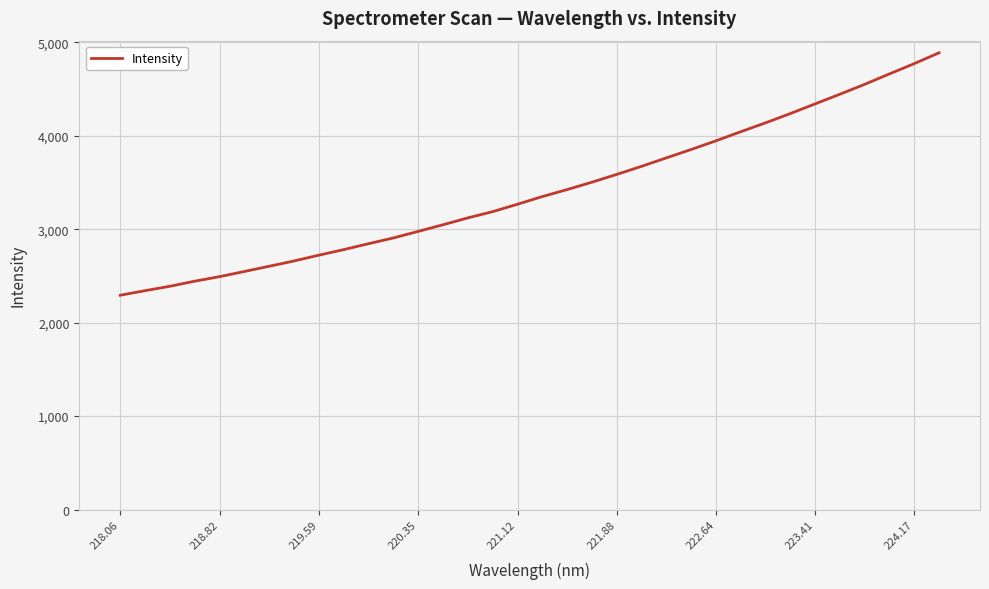

What is the difference between the maximum and minimum values?

2594.3